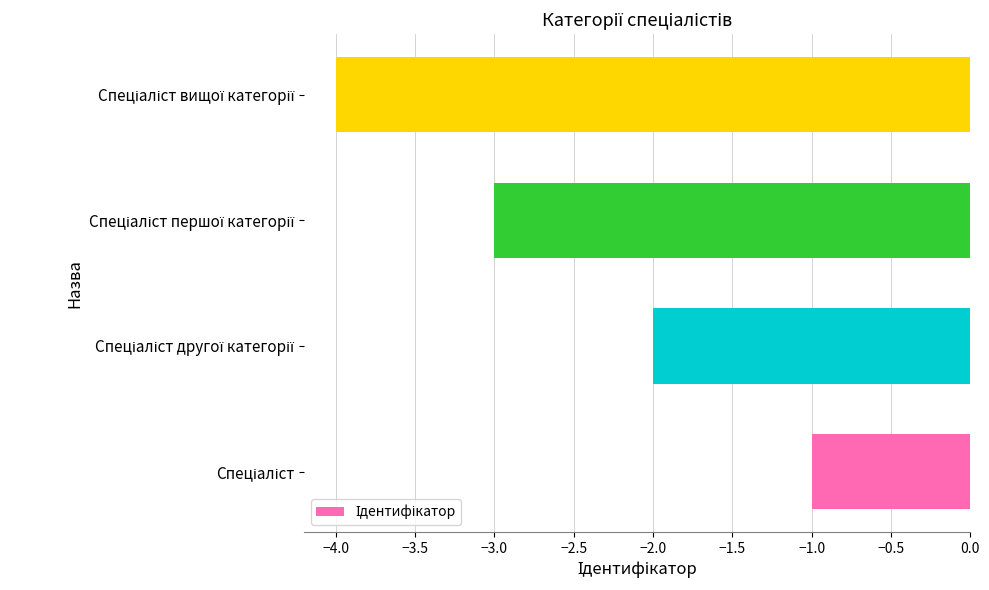

What is the sum of all values?

-10